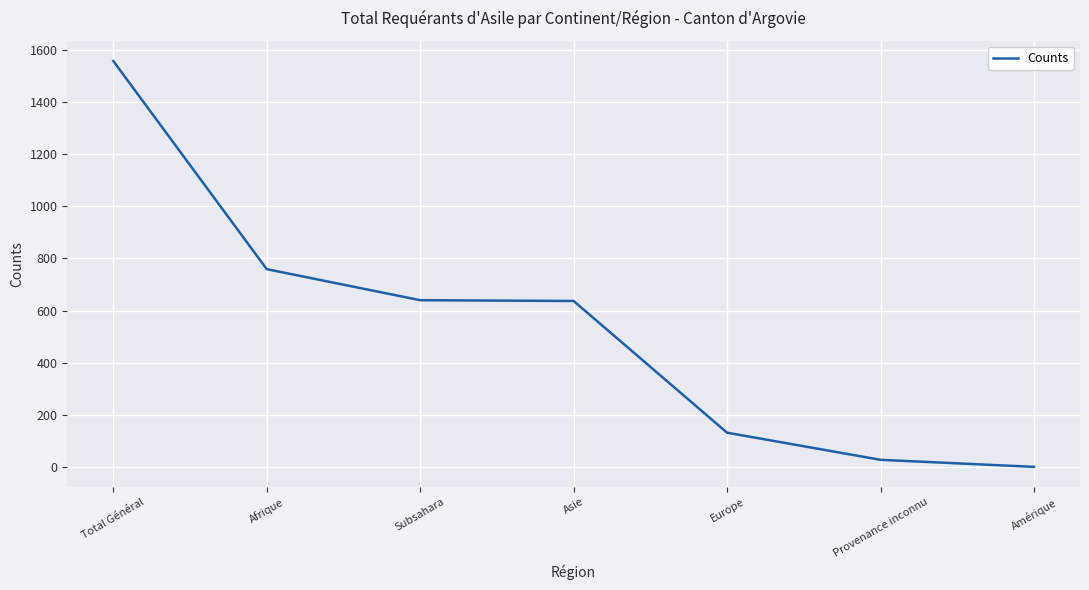

Does the chart have visible grid lines?

Yes